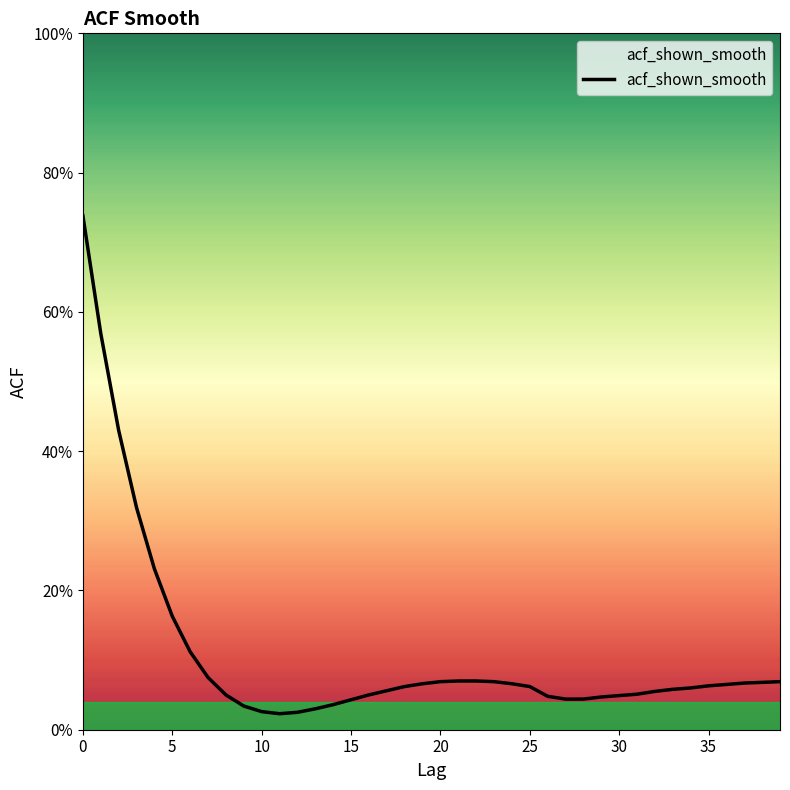

Is this an area chart (filled region under the line)?

Yes